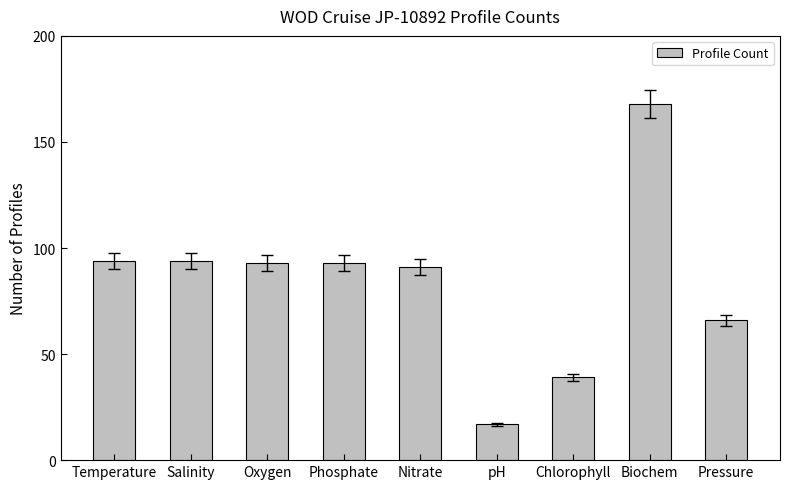

Count the number of categories in the chart.

9